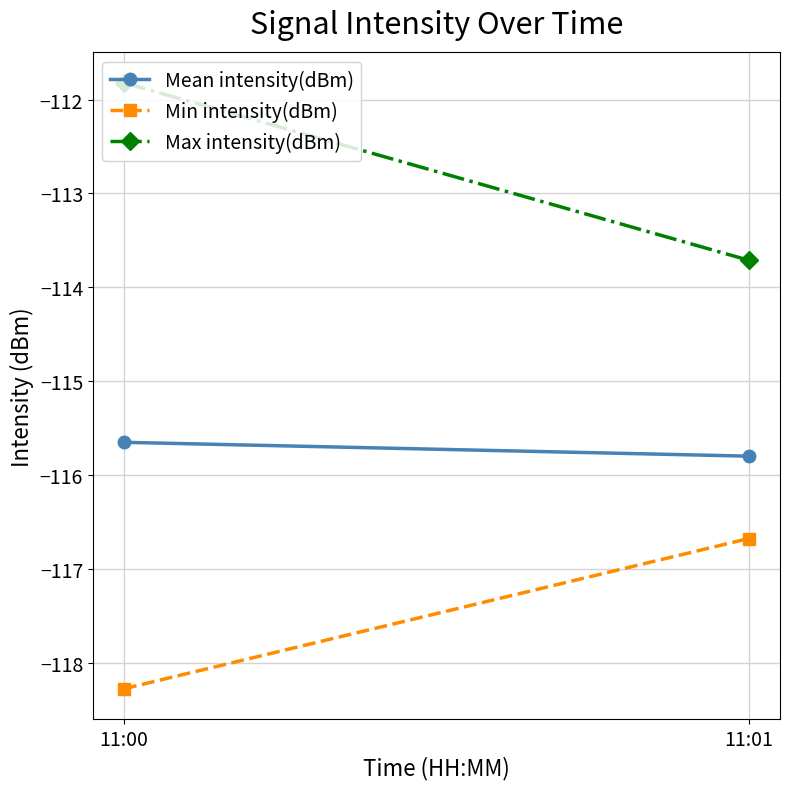

What is the minimum value shown in the chart?

-118.3